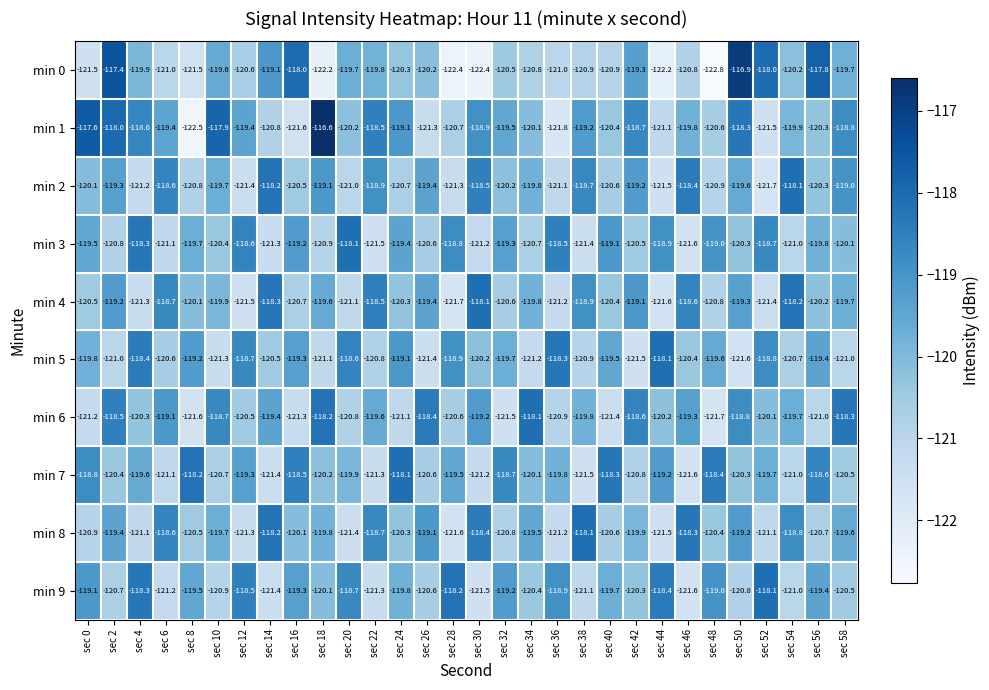

Which series has the largest total across all categories?

min 1